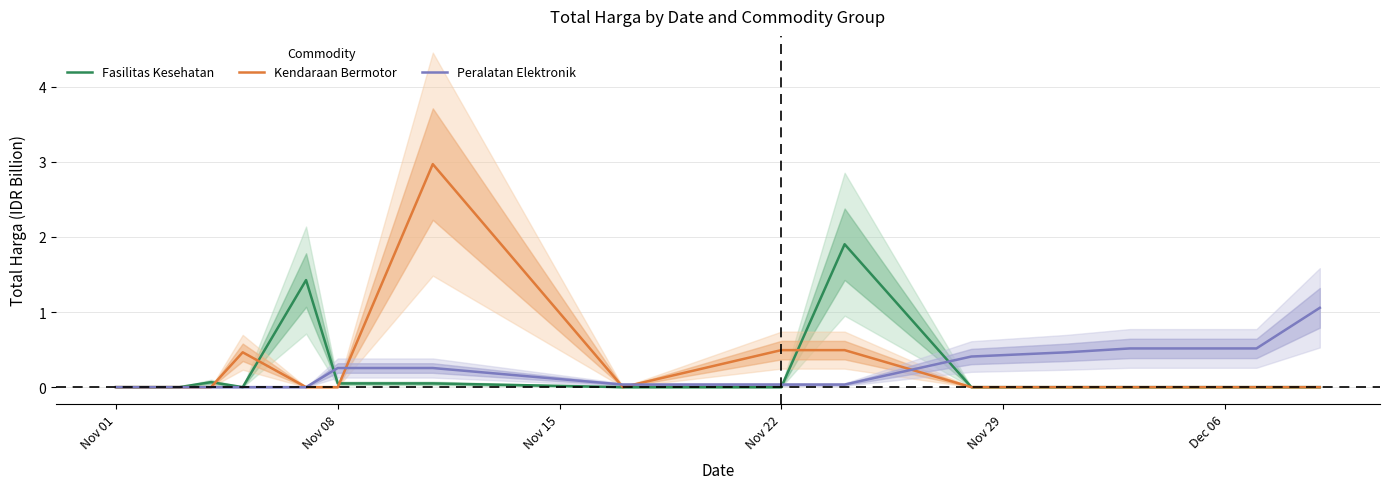

Is it true that Peralatan Elektronik equals -0.4 at Nov 01?

False